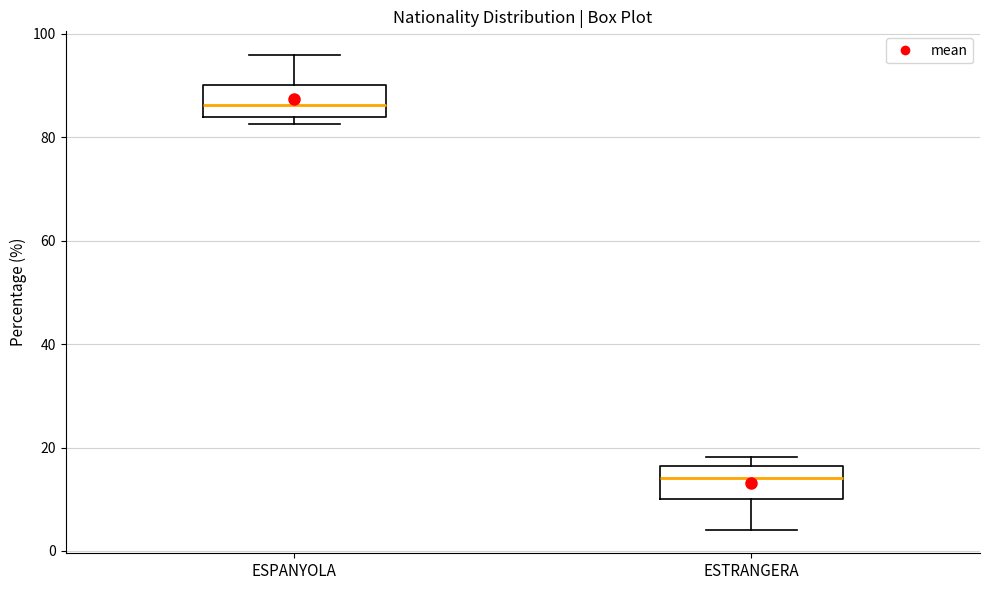

Reading left to right, read every box against the y-axis: the position of its median line, the range the box covers, and the ends of its whiskers. The values are not printed on the chart, so give them approximately, as read against the axis.

ESPANYOLA: median 86, box 84 to 90, whiskers 82 to 96
ESTRANGERA: median 14, box 10 to 16, whiskers 4 to 18